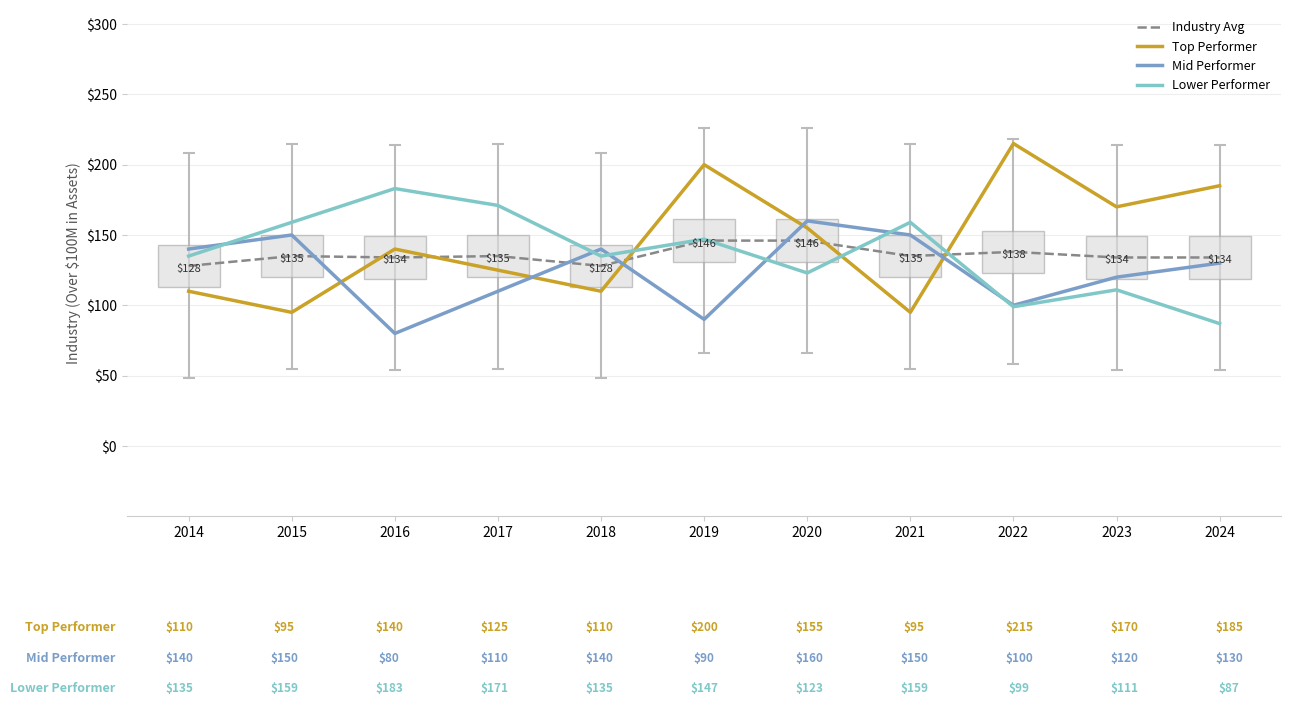

True or false: Lower Performer and Mid Performer cross at least once.

True